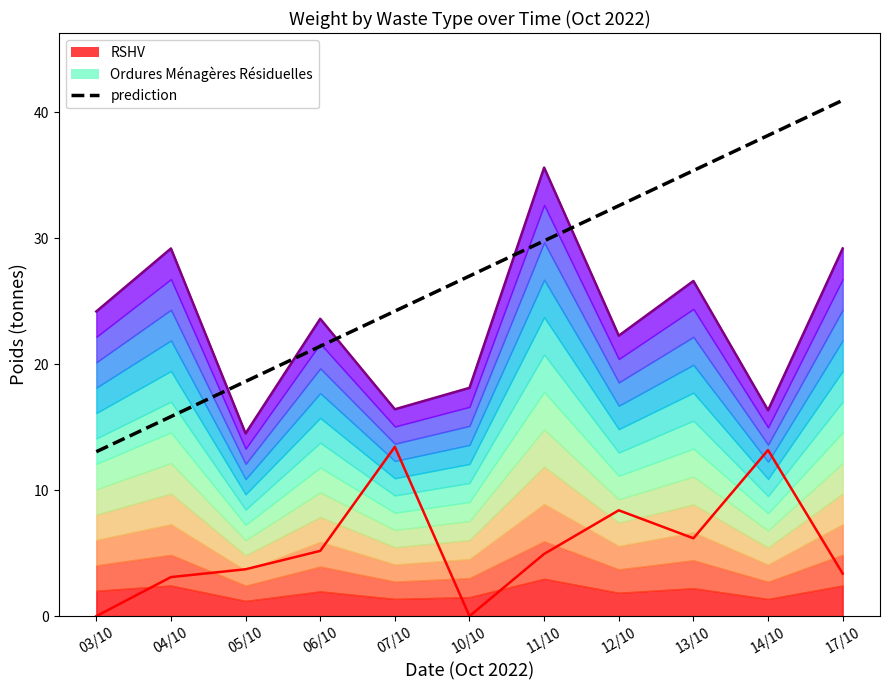

Reading left to right, extract all data points from this chart.

13.1	15.8	18.6	21.4	24.2	27.0	29.8	32.6	35.4	38.2	40.9